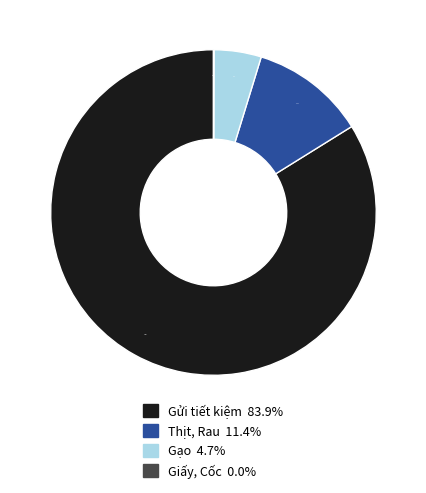

Between Gạo 4.7% and Gửi tiết kiệm 83.9%, which is larger?

Gửi tiết kiệm 83.9%